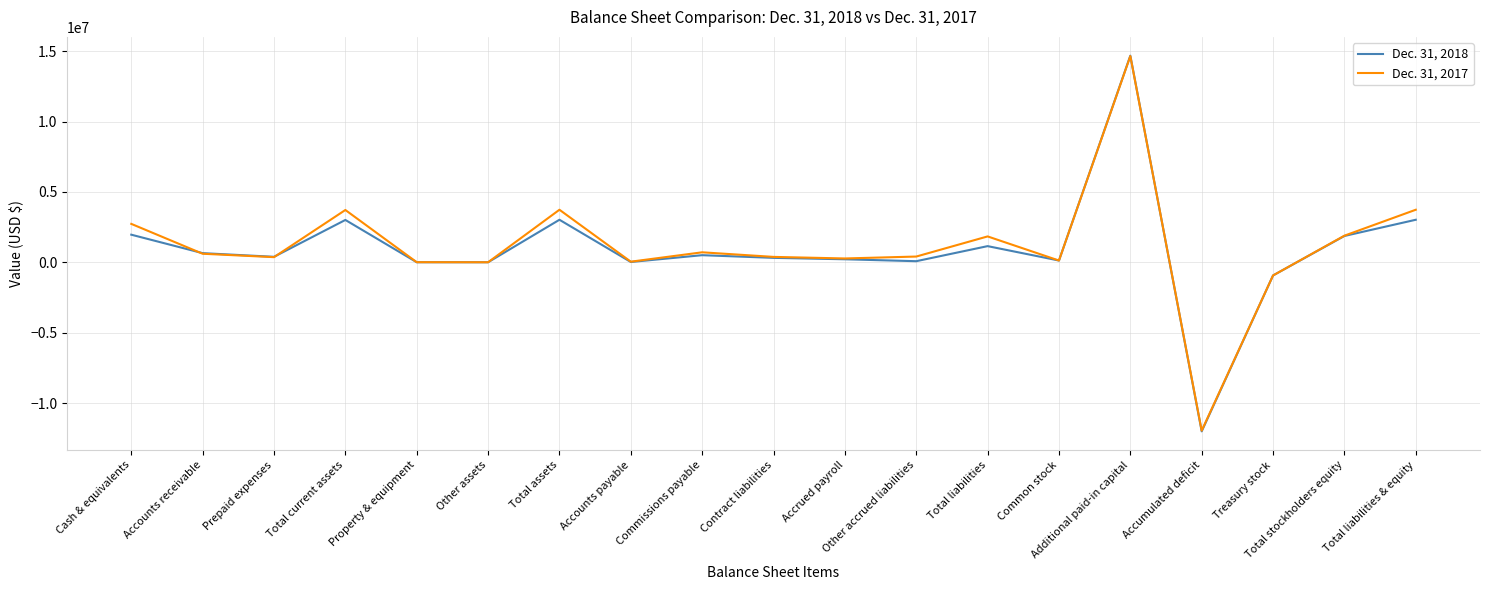

Read the Dec. 31, 2017 value at Accounts payable.

47658